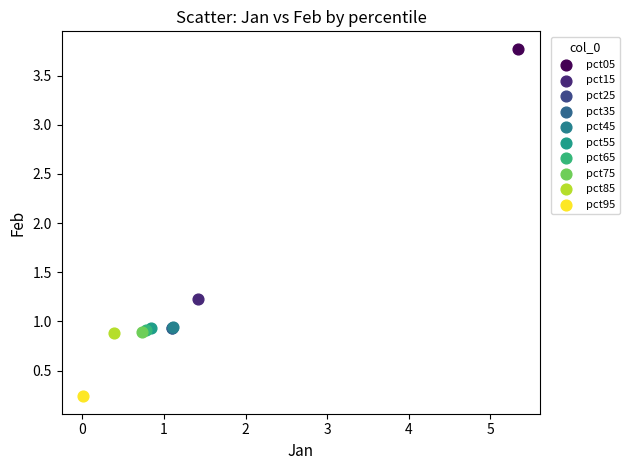

What are all the series names shown in the legend?

pct05, pct15, pct25, pct35, pct45, pct55, pct65, pct75, pct85, pct95